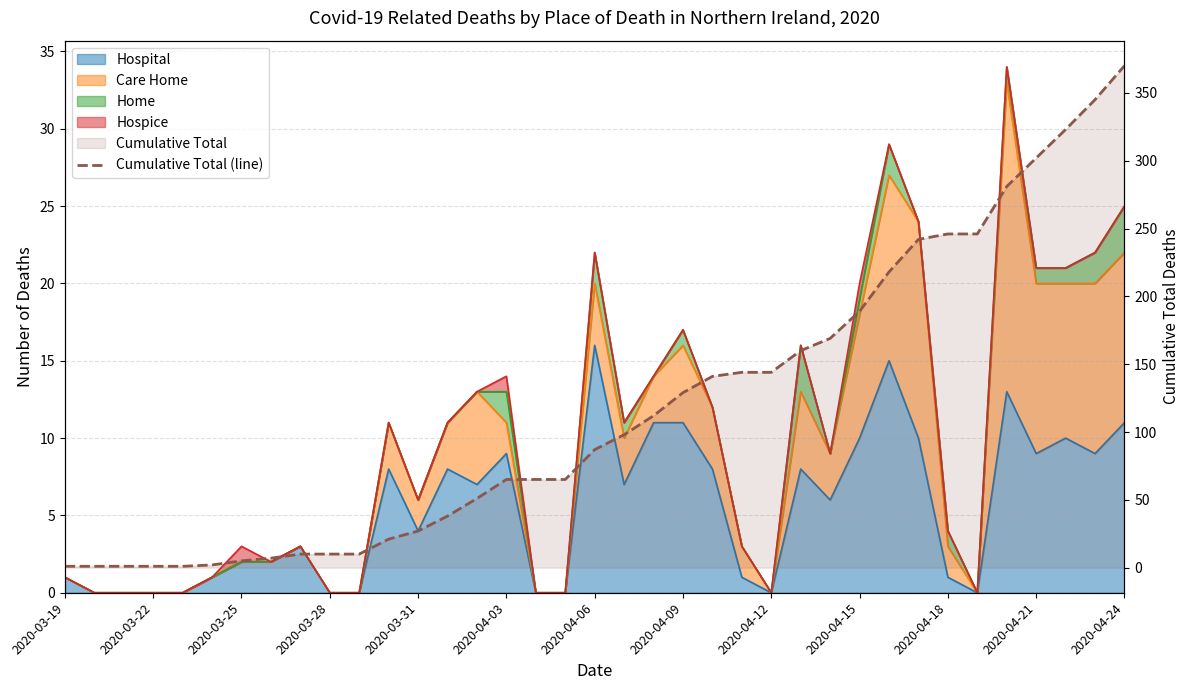

What is the maximum value shown in the chart?

370